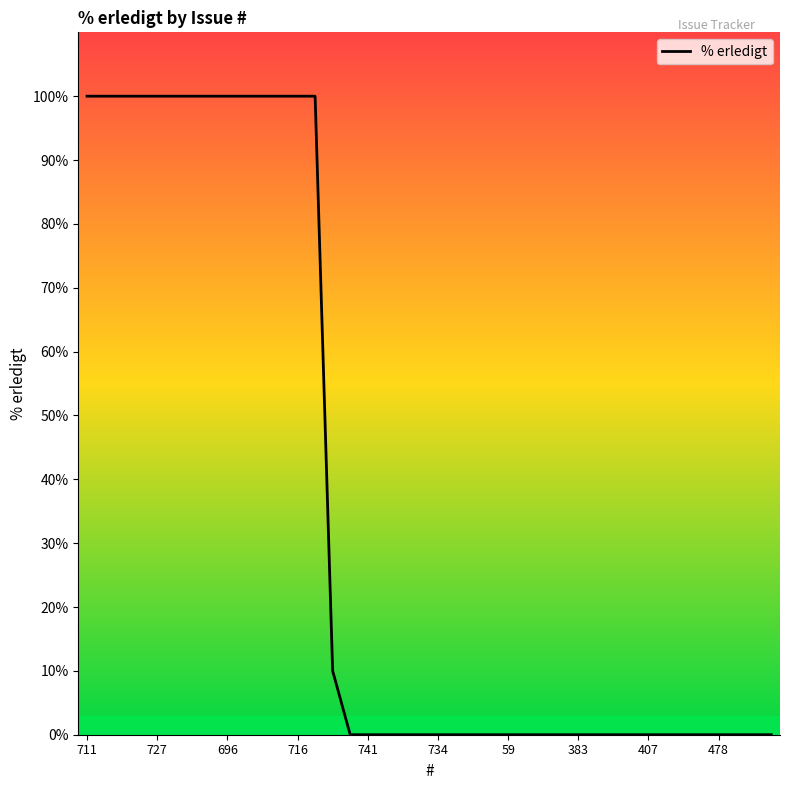

What is the difference between the maximum and minimum values?

100